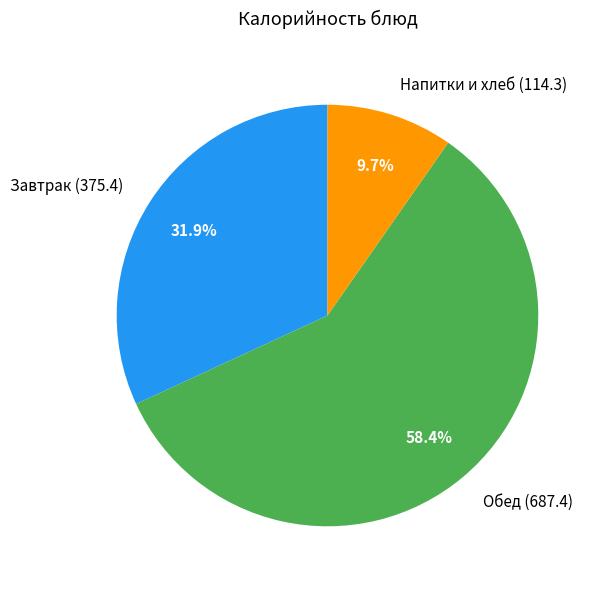

Approximately how many times larger is the value at Напитки и хлеб (114.3) compared to Завтрак (375.4)?

0.3